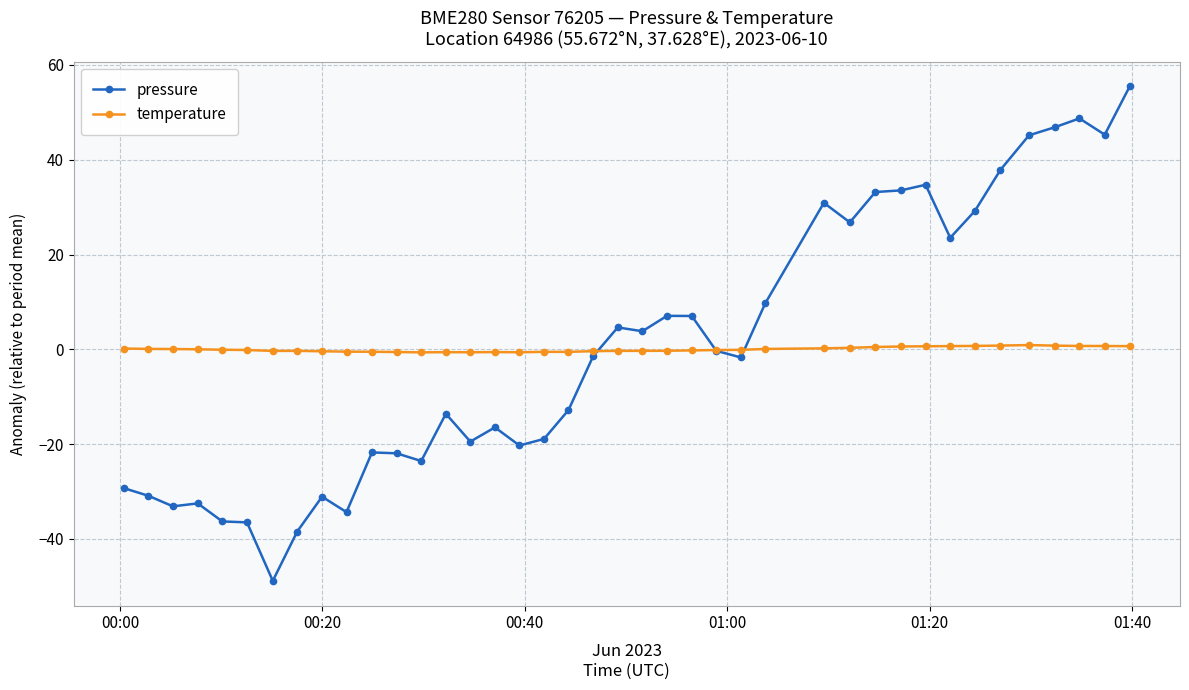

What is the maximum value shown in the chart?

55.5